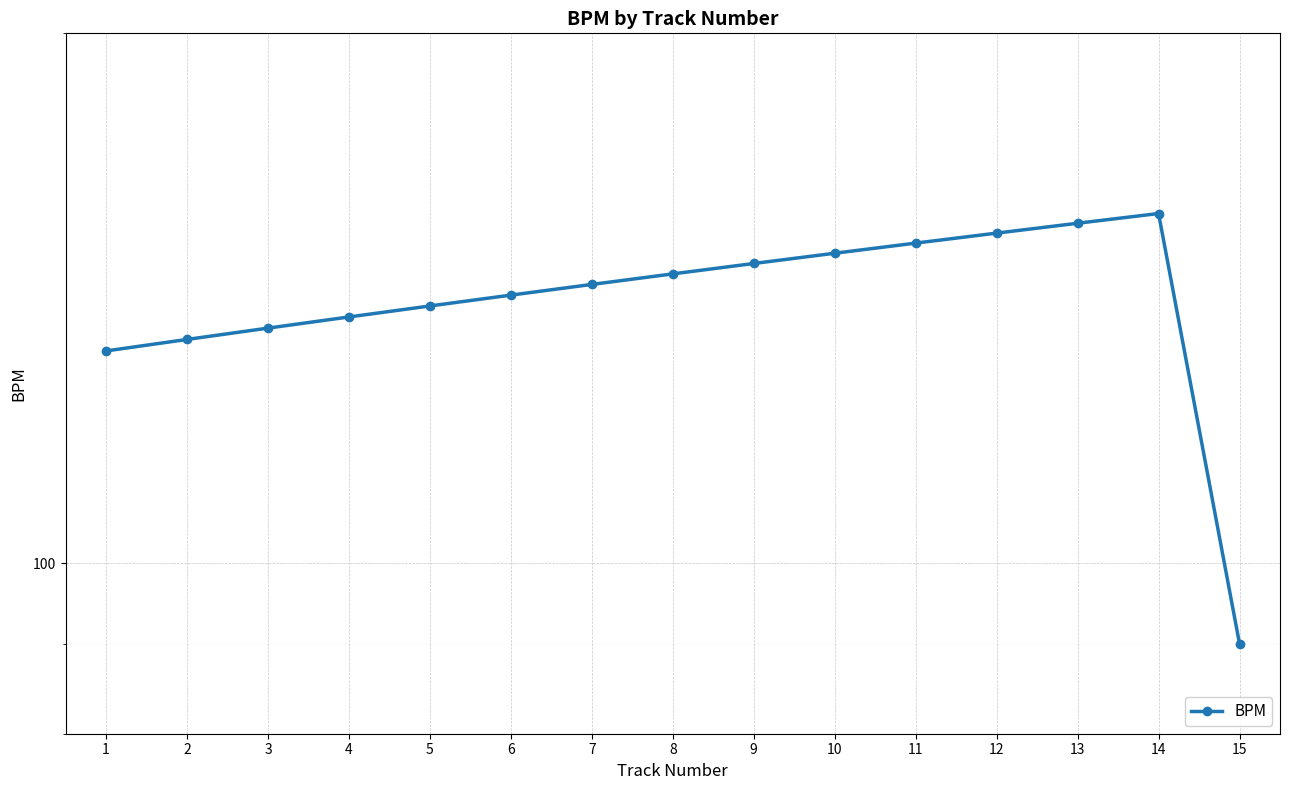

What is the difference between the values at 6 and 10?

8